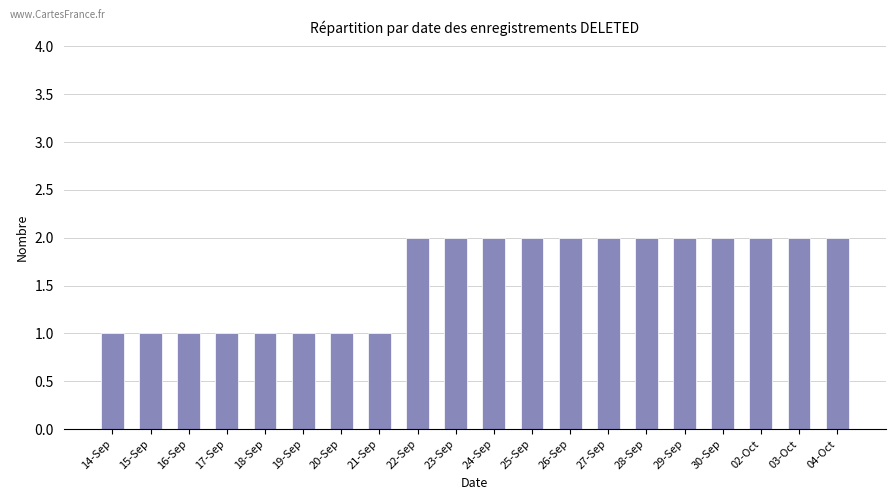

What is the ratio of the value at 20-Sep to the value at 02-Oct?

0.5